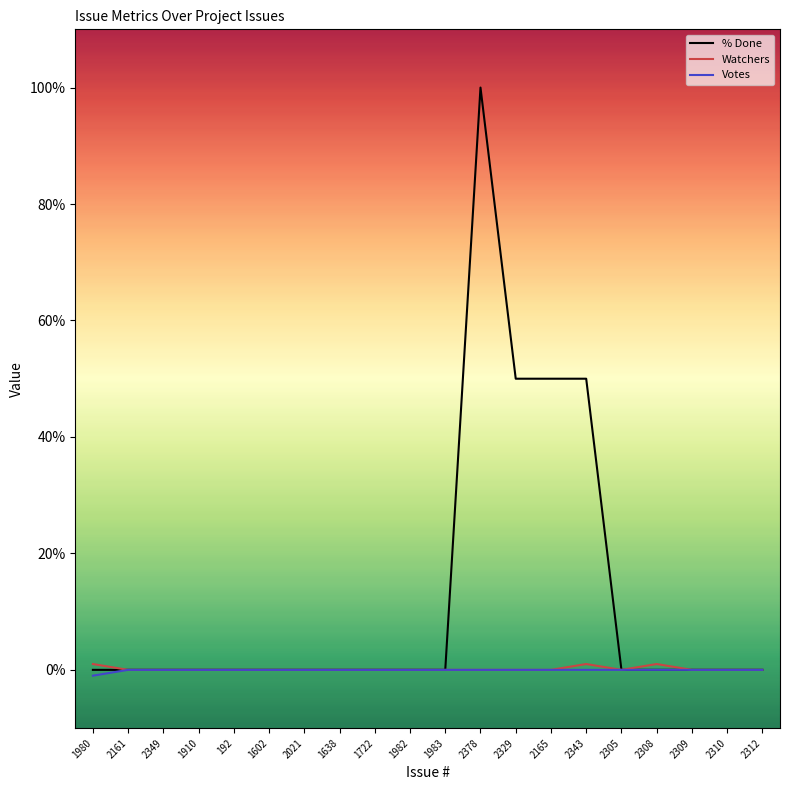

Which series has the largest range (max minus min)?

% Done